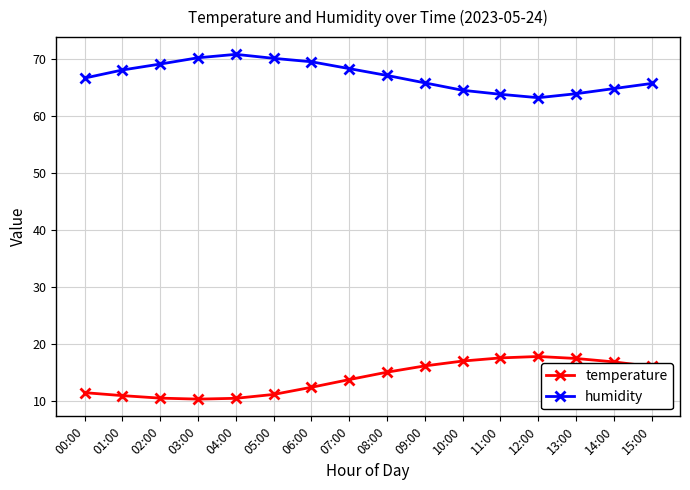

How many lines are shown in the chart?

2